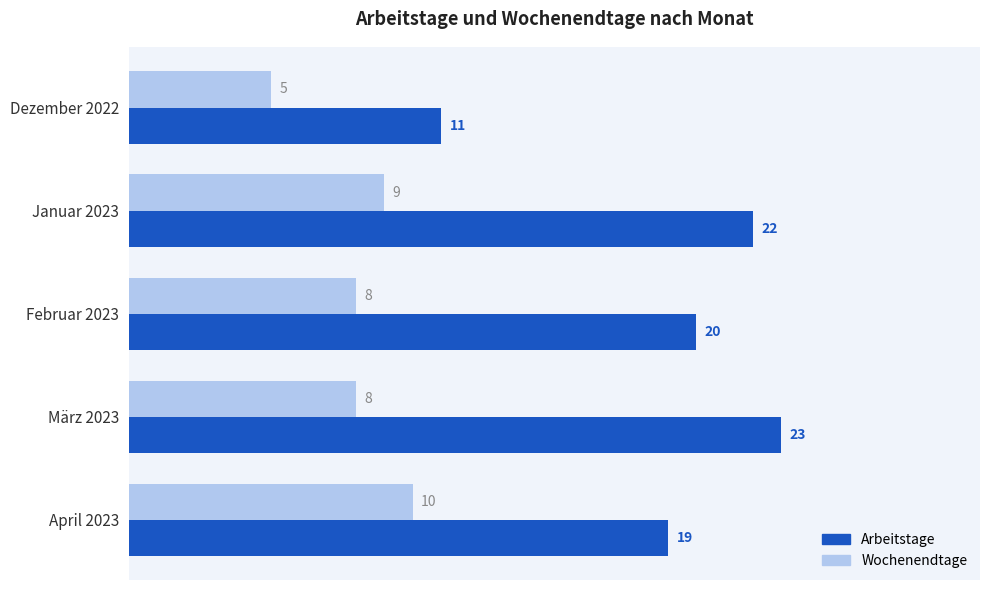

Is it true that Arbeitstage equals 11 at Dezember 2022?

True